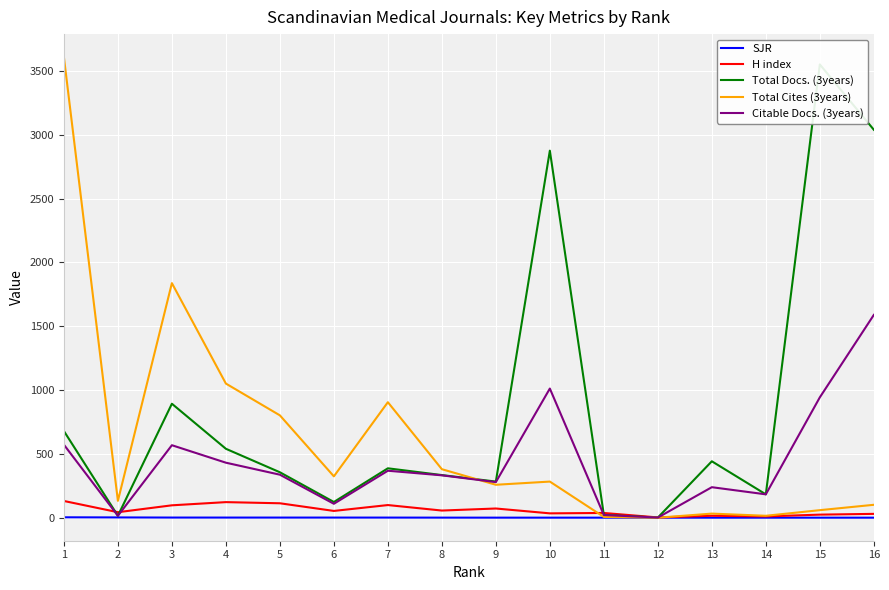

Does the chart display data point markers on the line(s)?

No